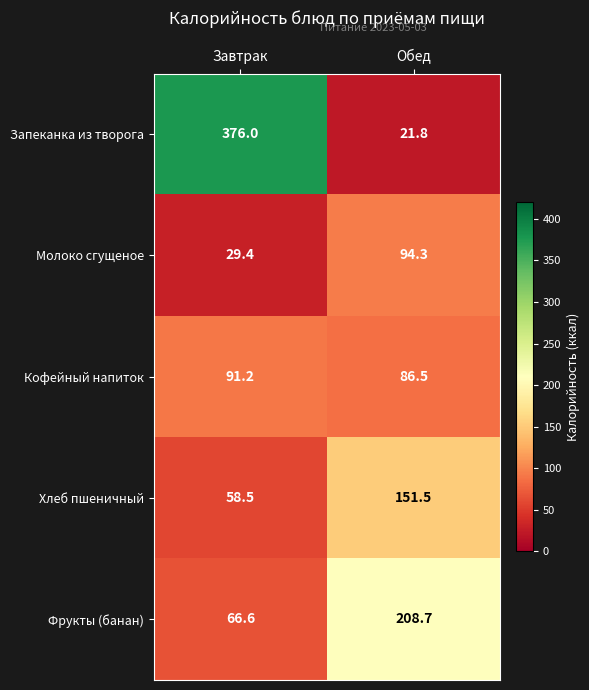

Which label corresponds to the smallest value in the chart?

Обед